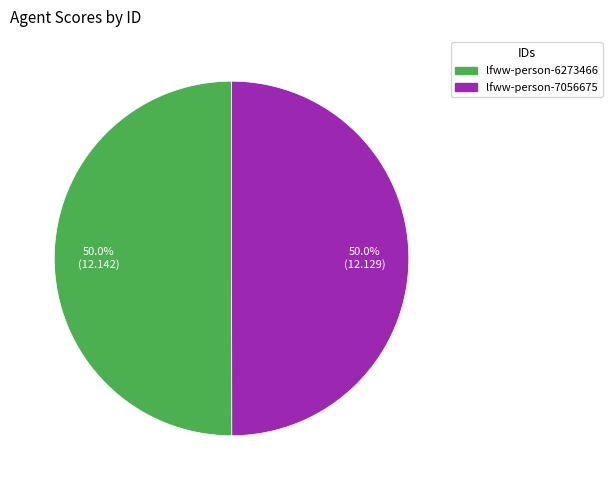

What percentage do lfww-person-6273466 and lfww-person-7056675 together represent?

100.0%